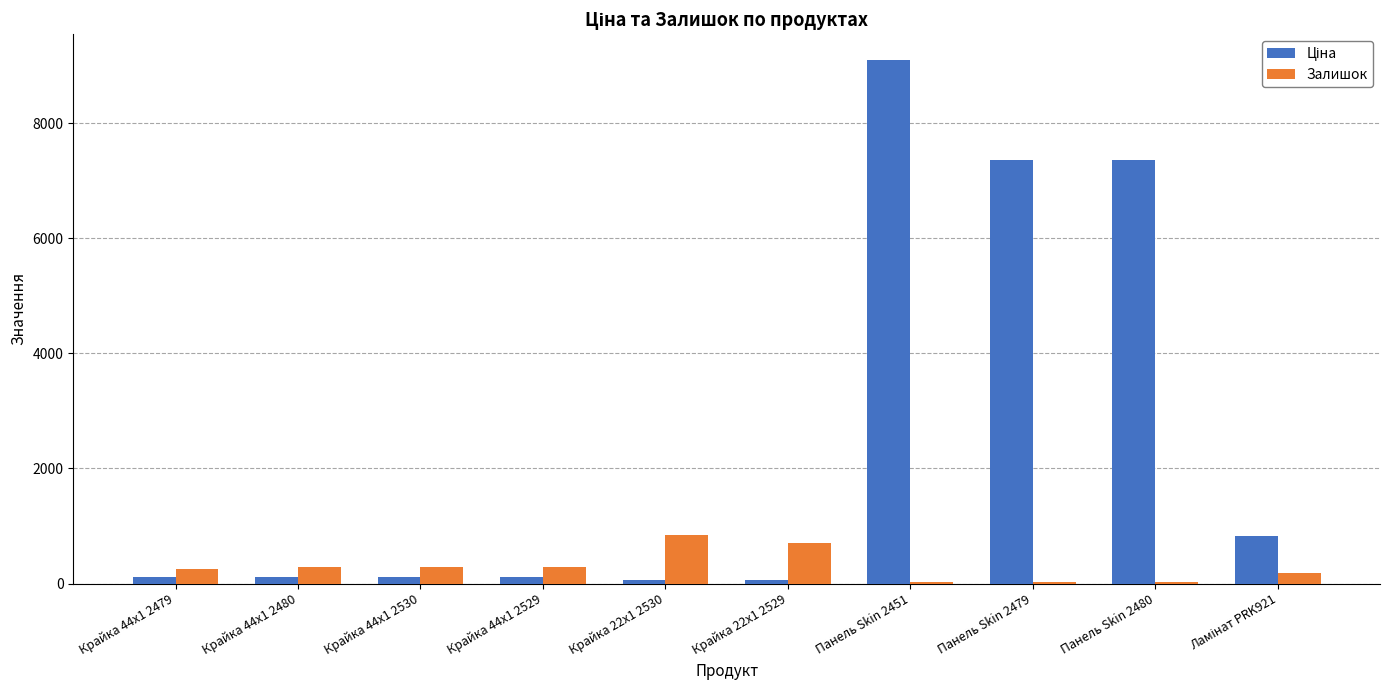

The Залишок series shows 845.0 at Крайка 22x1 2530. True or false?

True